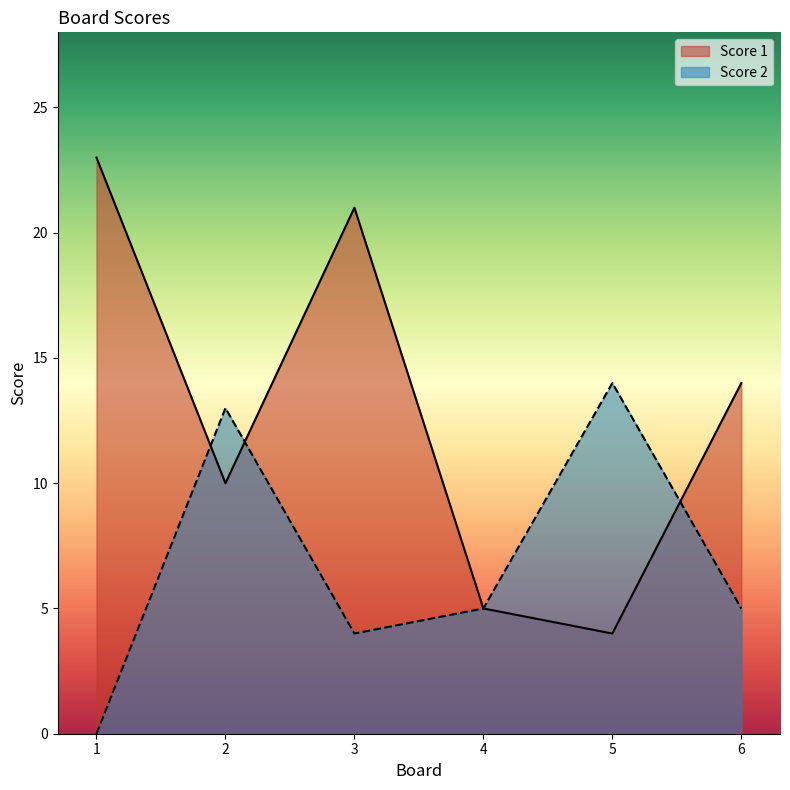

The Score 1 series shows 2 at 5. True or false?

False